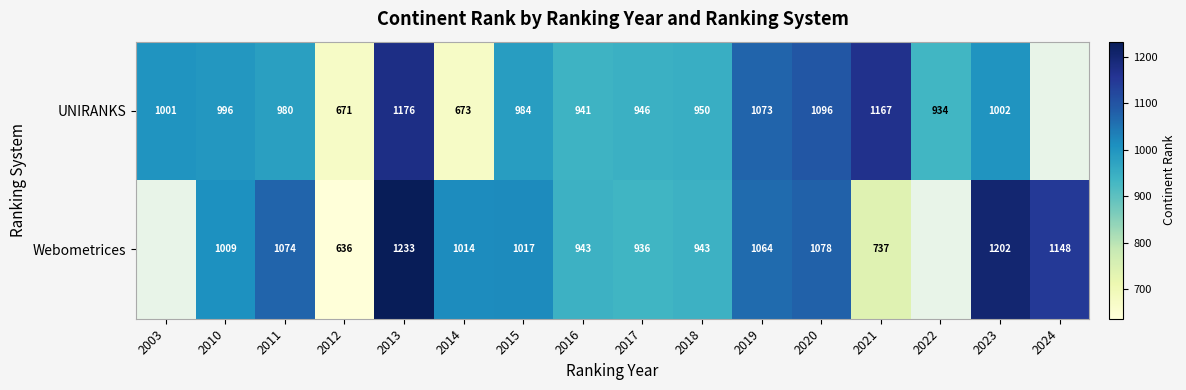

At 2010, list the series in order from largest to smallest.

Webometrices, UNIRANKS